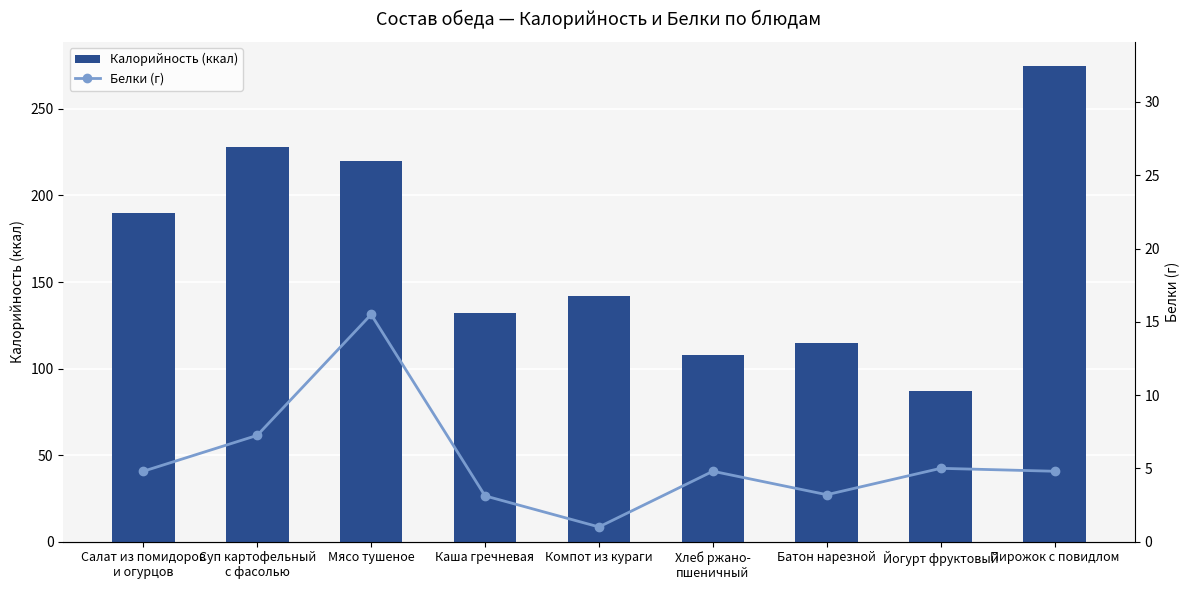

Rank the series by their average value, from lowest to highest.

Белки (г), Калорийность (ккал)